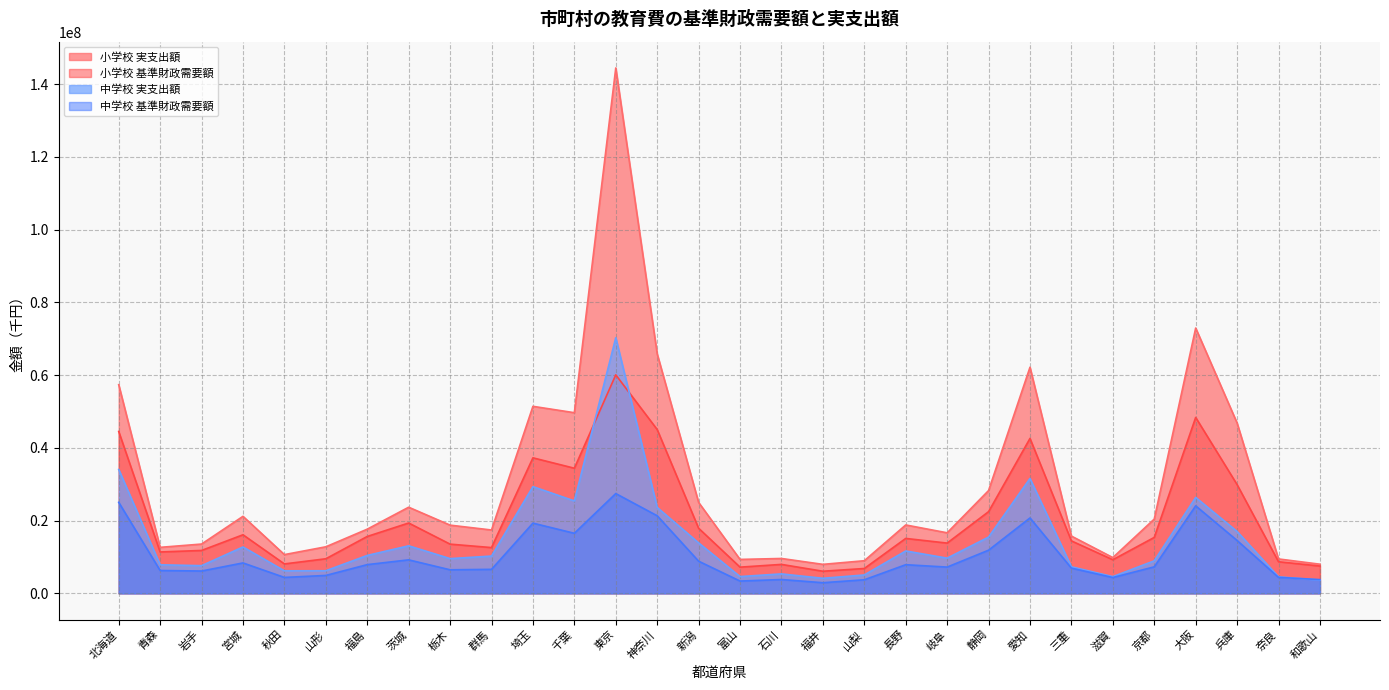

What is the label of the 16th point from the right?

新潟